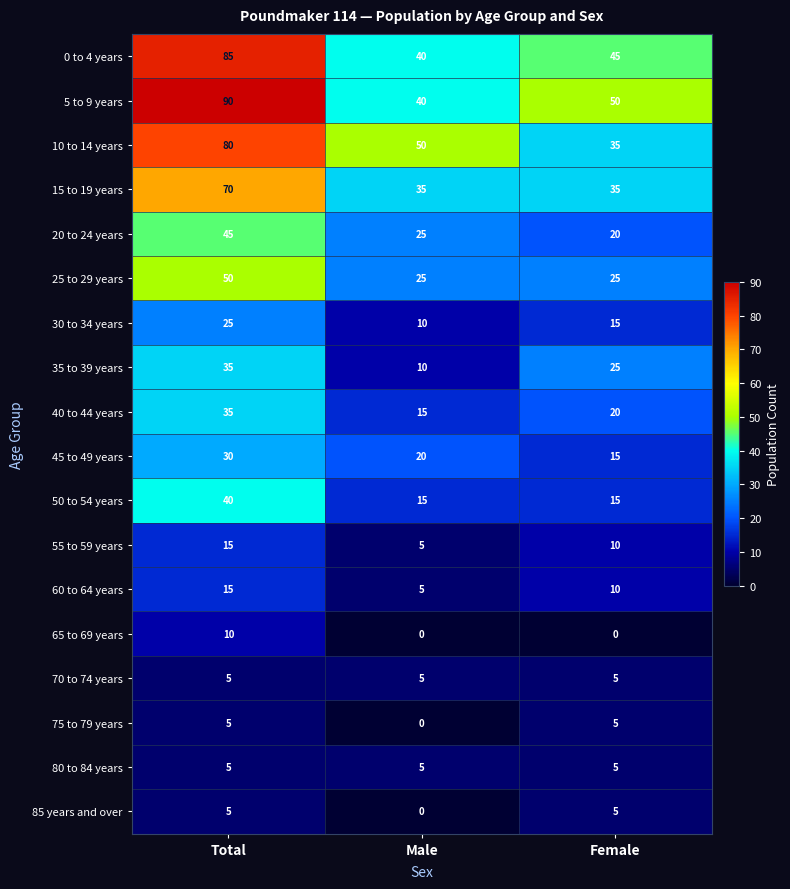

Which series changed the most between Total and Male?

5 to 9 years